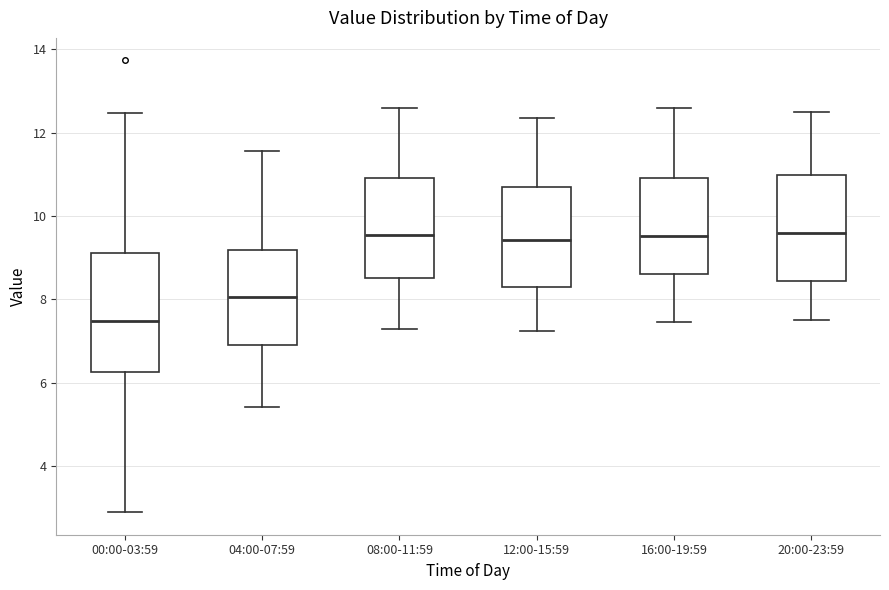

Reading left to right, transcribe this box plot: for each box, give where its median line is, the range the box spans, and where its two whiskers end, as read against the y-axis. The values are not printed on the chart, so give them approximately, as read against the axis.

00:00-03:59: median 7.4, box 6.2 to 9.2, whiskers 3.0 to 12.4
04:00-07:59: median 8.0, box 7.0 to 9.2, whiskers 5.4 to 11.6
08:00-11:59: median 9.6, box 8.6 to 11.0, whiskers 7.4 to 12.6
12:00-15:59: median 9.4, box 8.2 to 10.8, whiskers 7.2 to 12.4
16:00-19:59: median 9.6, box 8.6 to 11.0, whiskers 7.4 to 12.6
20:00-23:59: median 9.6, box 8.4 to 11.0, whiskers 7.6 to 12.6